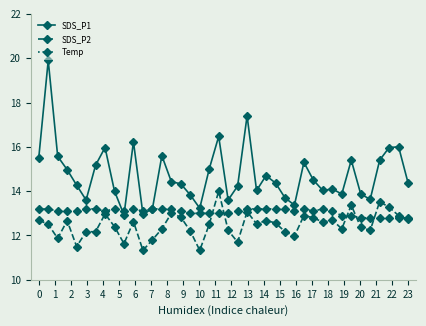

What is the lowest value of the SDS_P1 series?

12.9